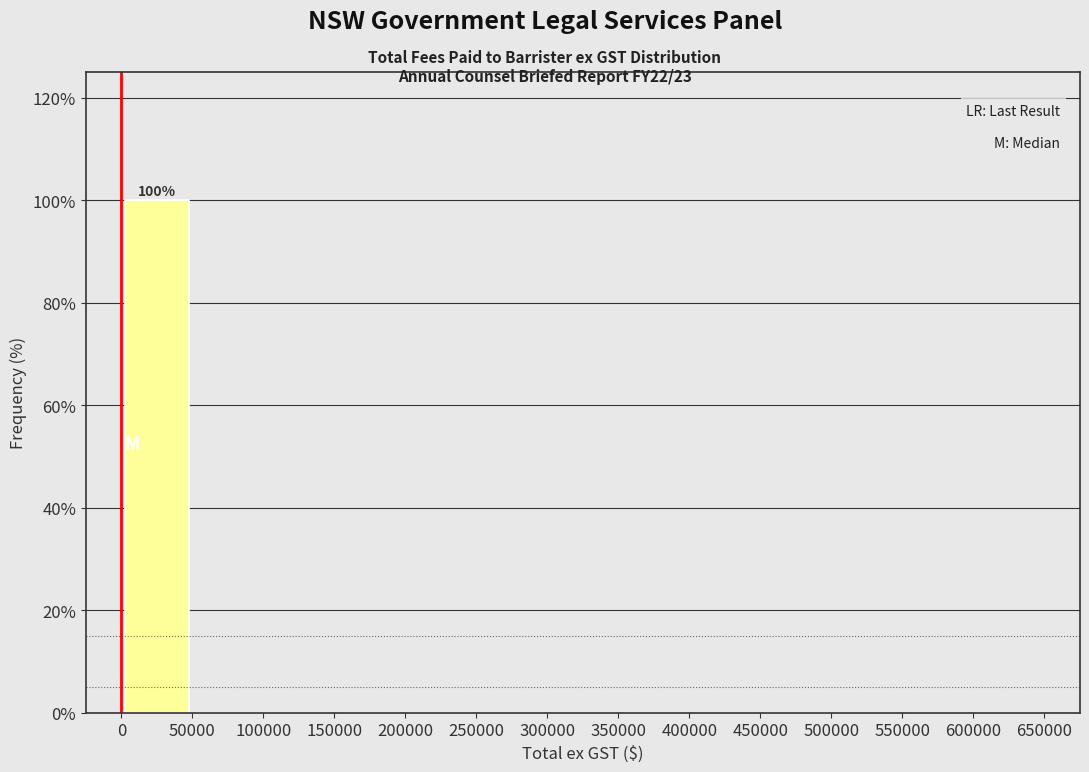

Which range on the x-axis has the tallest bar?

0 to 50000